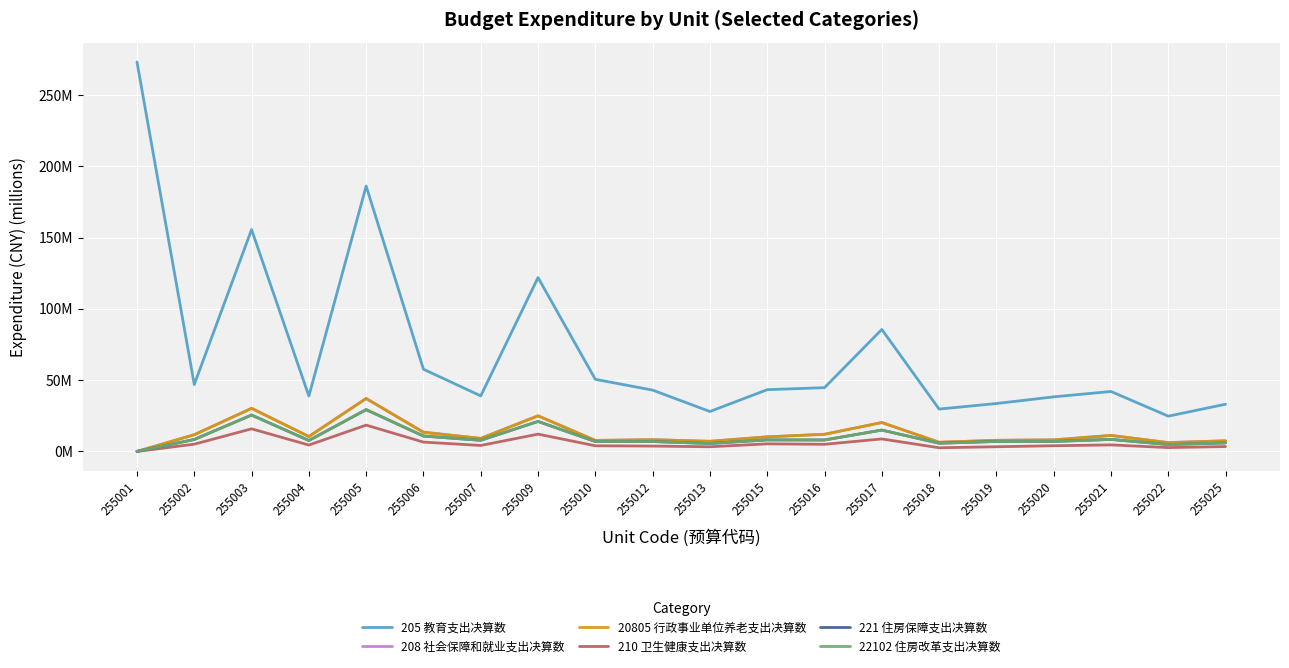

What is the total value across all series at 255020?

72.5